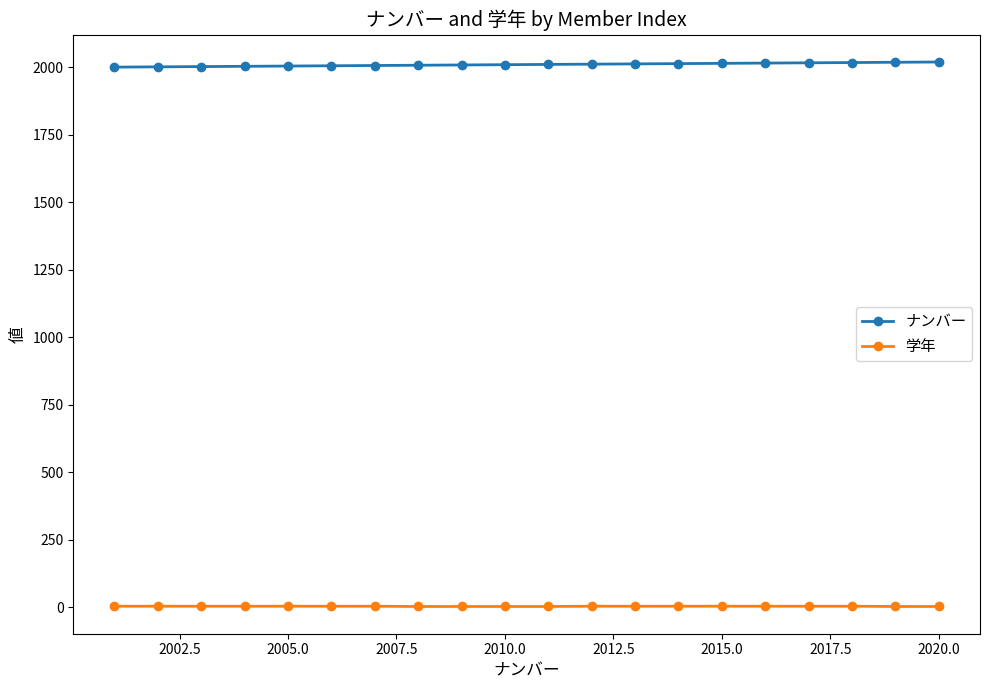

What is the greatest value displayed?

2020